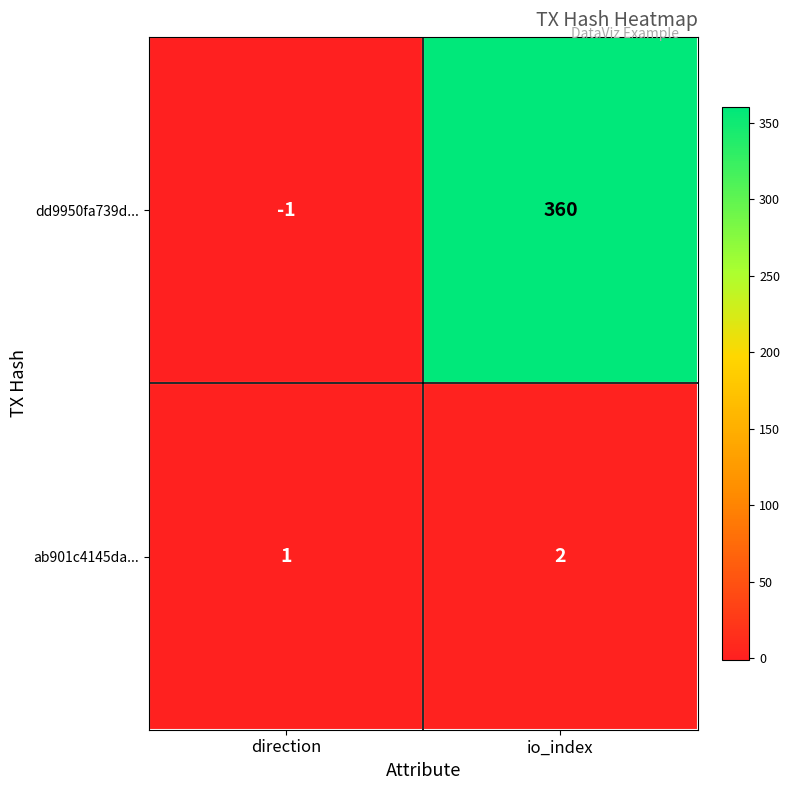

Reading left to right, extract all data points from this chart.

dd9950fa739d...: -1	360
ab901c4145da...: 1	2